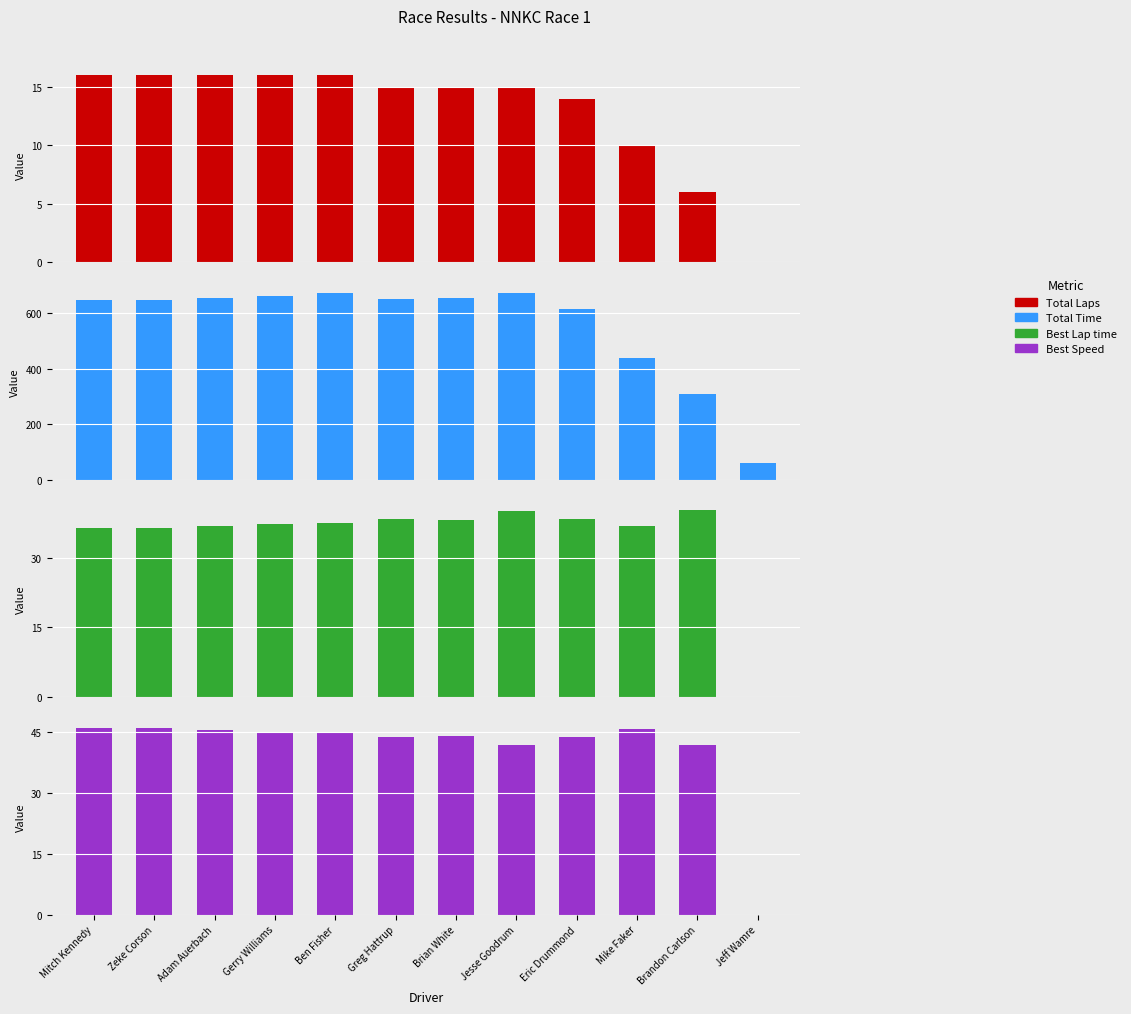

At which category does the chart reach its minimum across all series?

Jeff Wamre